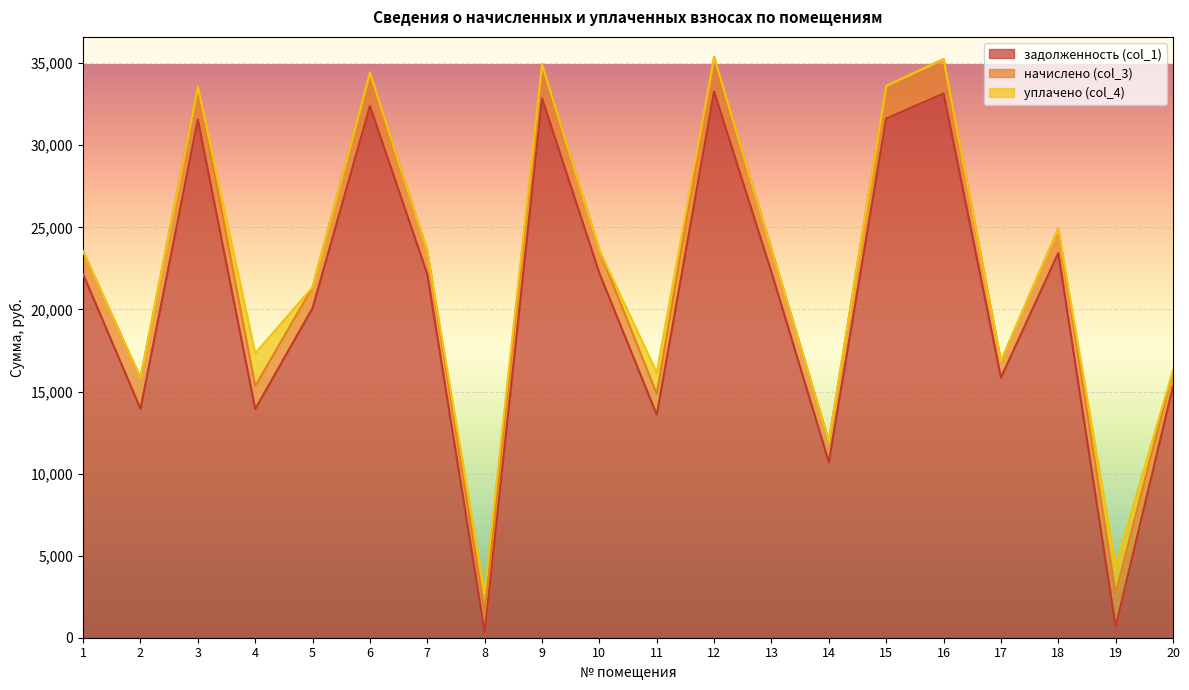

What is the value of the начислено (col_3) point at the 5th from the left?

1268.5